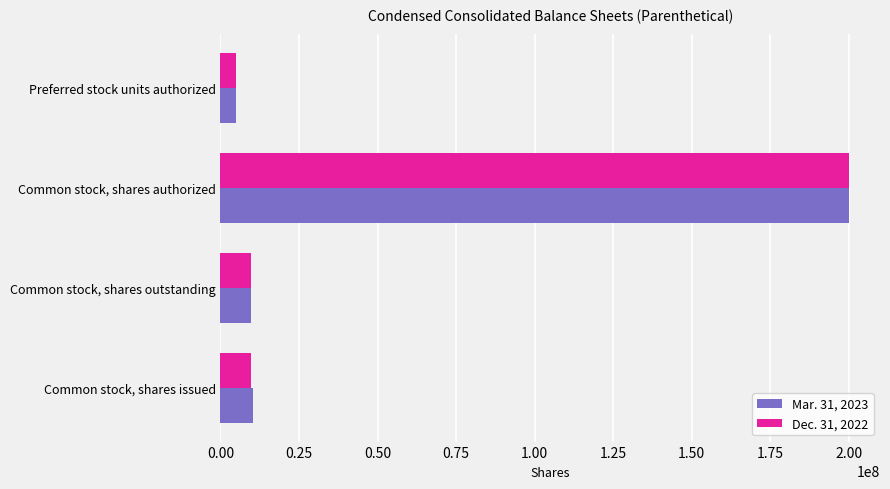

At which category does the chart reach its minimum across all series?

Preferred stock units authorized